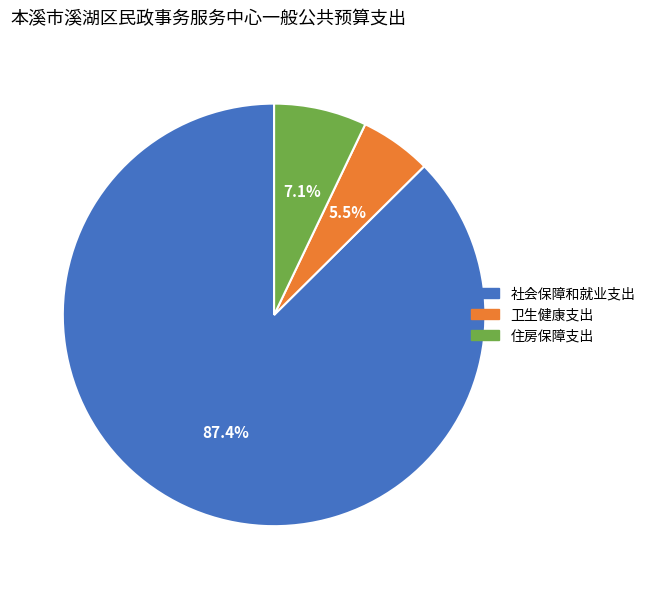

What is the majority slice?

社会保障和就业支出